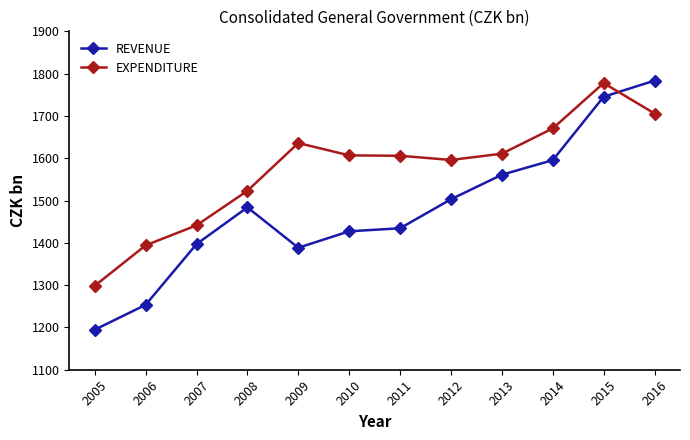

How many data points in EXPENDITURE are less than 1606?

6